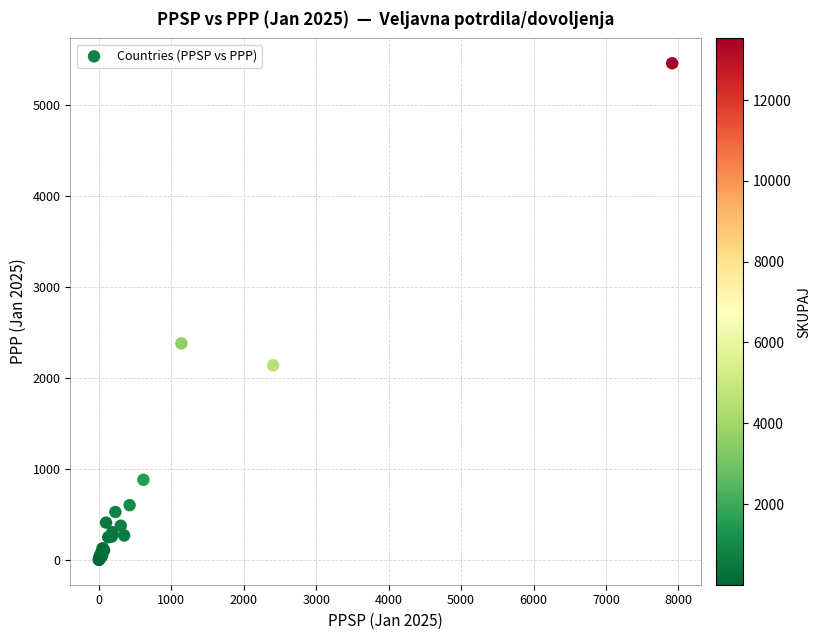

What Y value in the scatter plot is closest to 2731?

2382